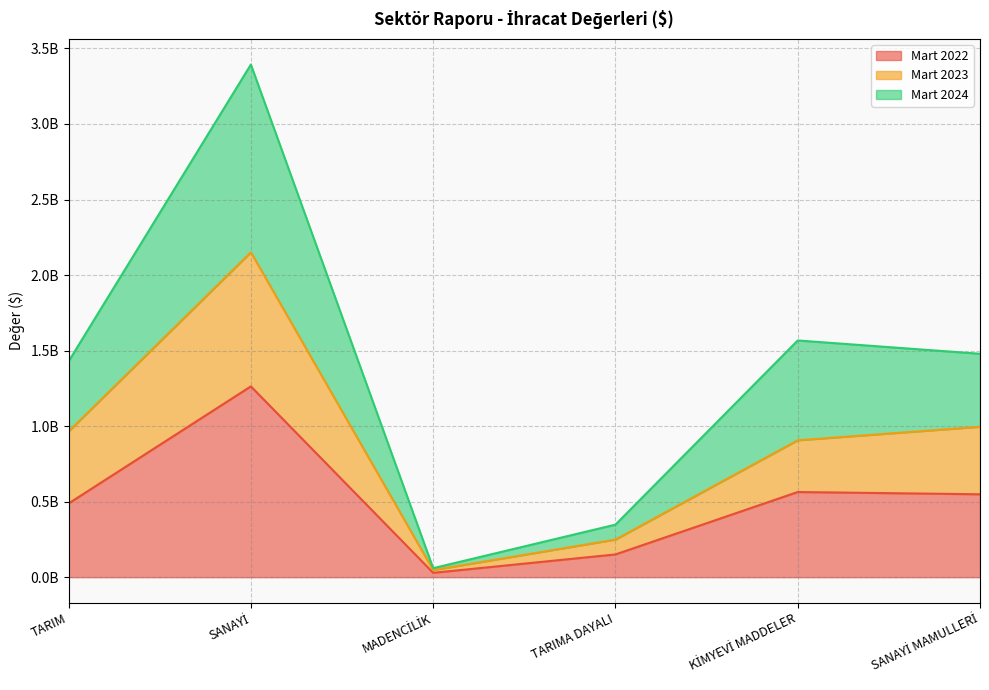

Is it true that Mart 2023 equals 3737981329.7 at SANAYİ?

False